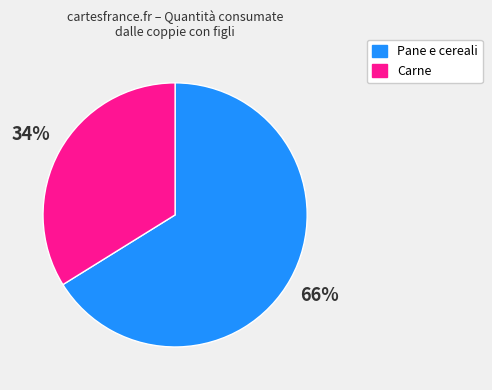

Does any single category account for the majority?

Yes